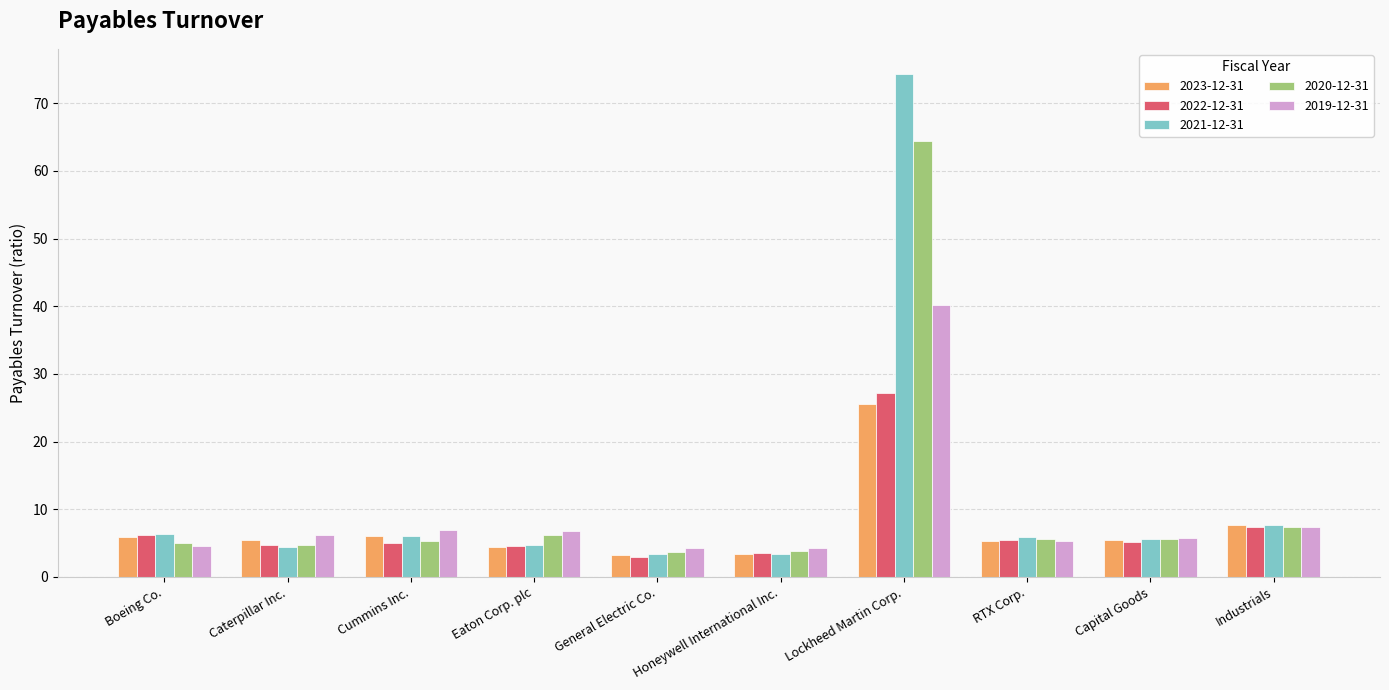

Which series has the largest total across all categories?

2021-12-31